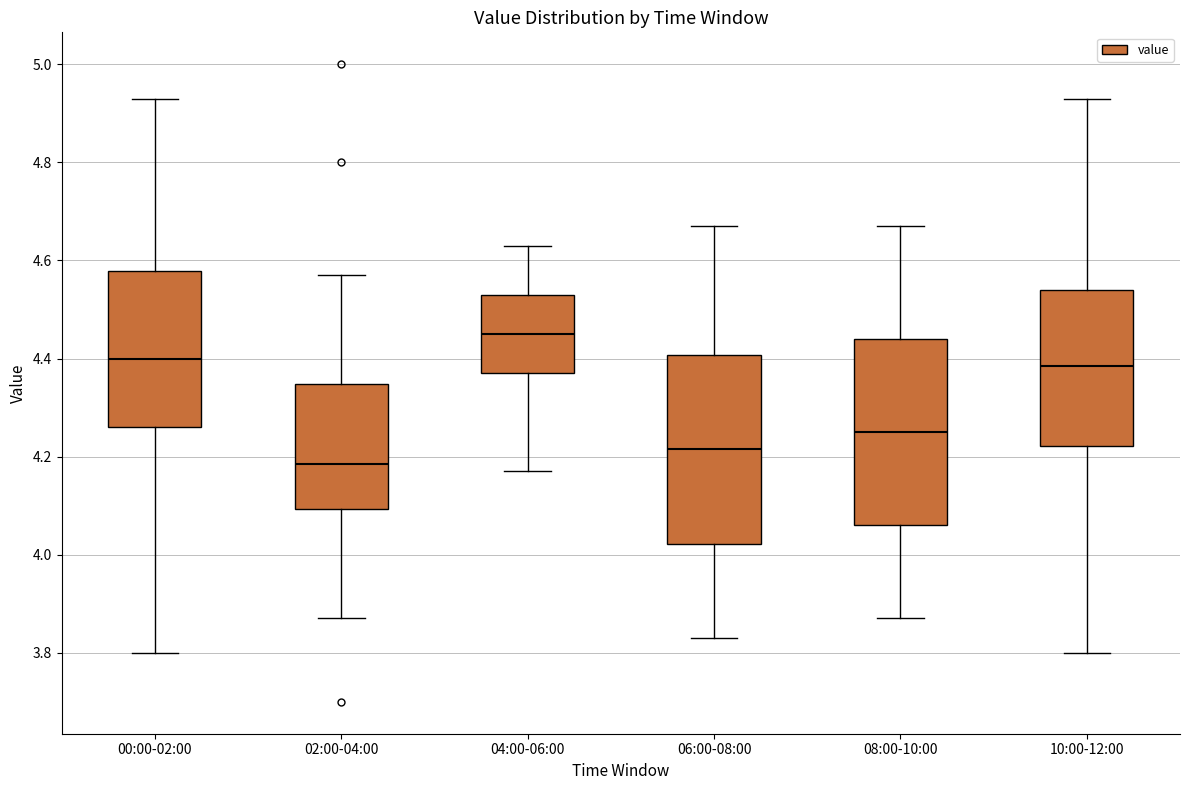

Where does the median line of the box for 02:00-04:00 sit on the y-axis? The values are not printed on the chart, so give them approximately, as read against the axis.

4.18